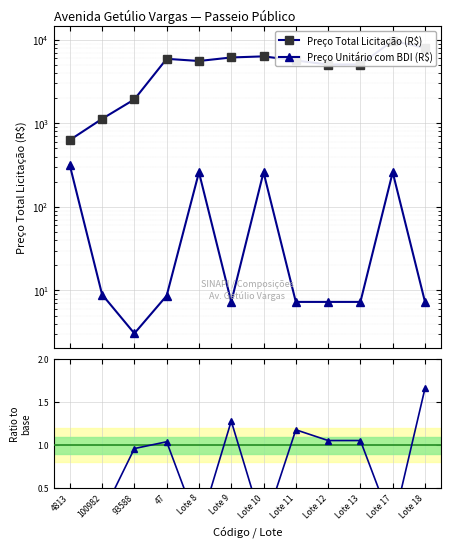

How many lines are shown in the chart?

3